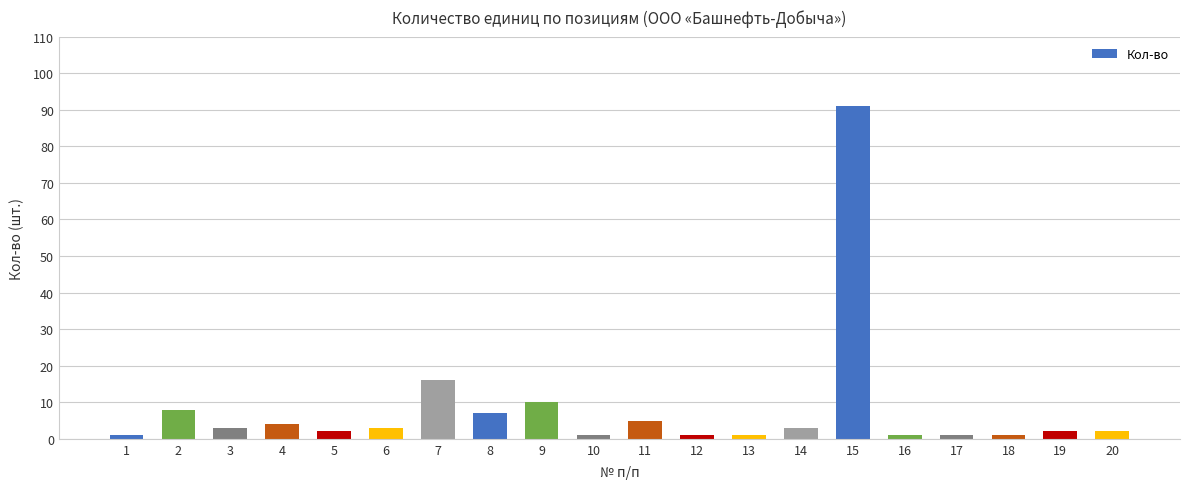

Approximately how many times larger is the value at 1 compared to 2?

0.1